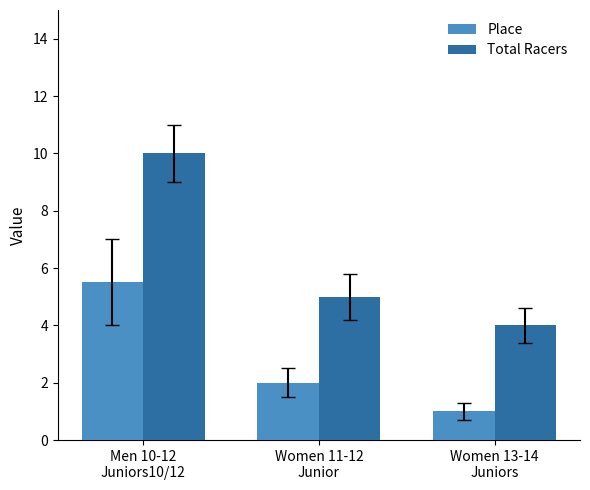

What is the greatest value displayed?

10.0